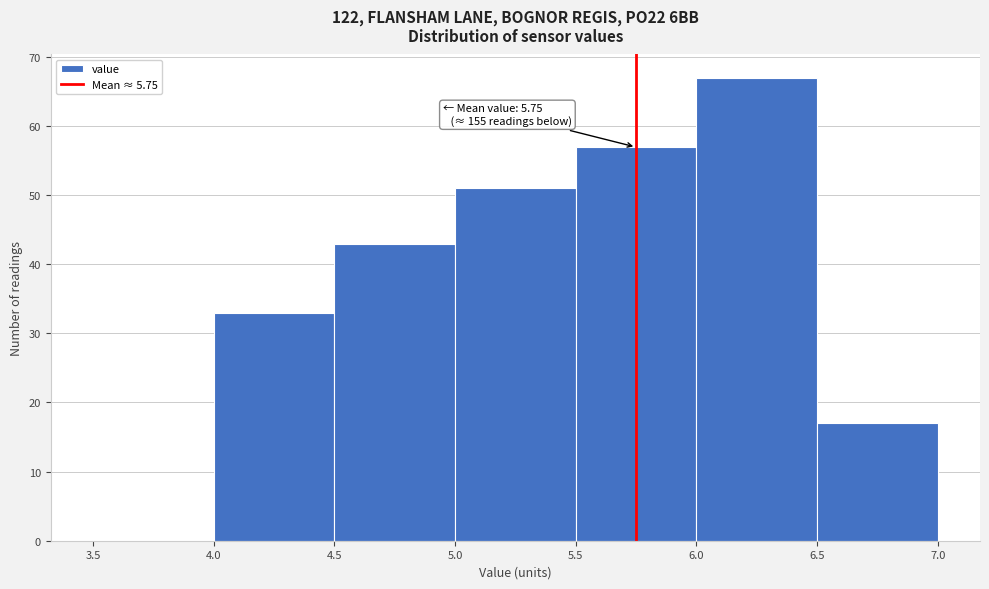

Which range on the x-axis has the tallest bar?

6.0 to 6.5